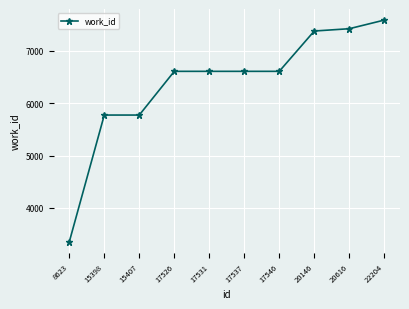

What is the value of the 3rd point from the left?

5775